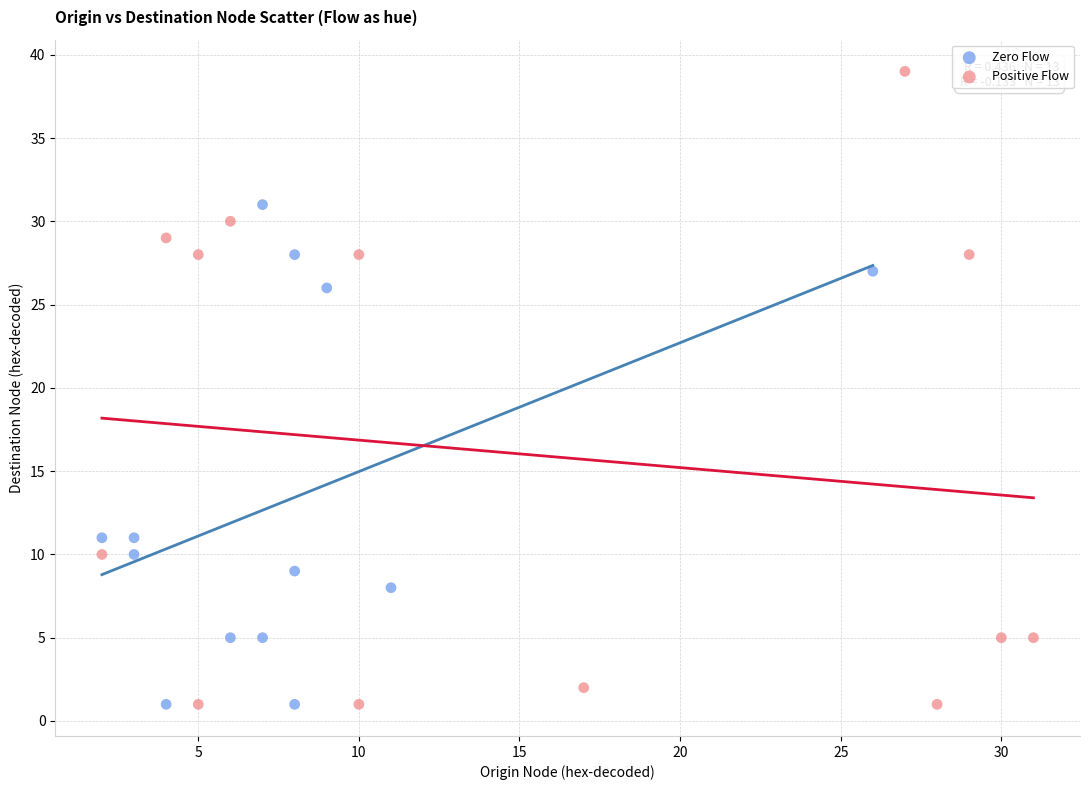

Which series has the largest Y range (max minus min)?

Positive Flow